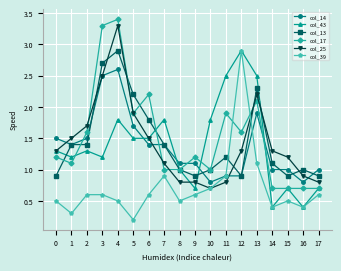

Reading right to left, list all the values displayed in this chart.

col_14: 1.0	0.8	1.0	1.0	1.9	0.9	0.9	0.8	1.1	1.1	1.4	1.4	1.7	2.6	2.5	1.5	1.4	1.5
col_43: 0.7	0.4	0.7	0.4	2.5	2.9	2.5	1.8	0.7	1.0	1.8	1.5	1.5	1.8	1.2	1.3	1.2	1.3
col_13: 0.9	1.0	0.9	1.1	2.3	0.9	1.2	1.0	0.9	1.0	1.4	1.8	2.2	2.9	2.7	1.4	1.4	0.9
col_17: 0.7	0.7	0.7	0.7	2.1	1.6	1.9	1.0	1.2	1.0	1.0	2.2	1.9	3.4	3.3	1.6	1.1	1.2
col_25: 0.8	0.9	1.2	1.3	2.2	1.3	0.8	0.7	0.8	0.8	1.1	1.5	1.9	3.3	2.5	1.7	1.5	1.3
col_39: 0.6	0.4	0.5	0.4	1.1	2.9	0.9	0.7	0.6	0.5	0.9	0.6	0.2	0.5	0.6	0.6	0.3	0.5